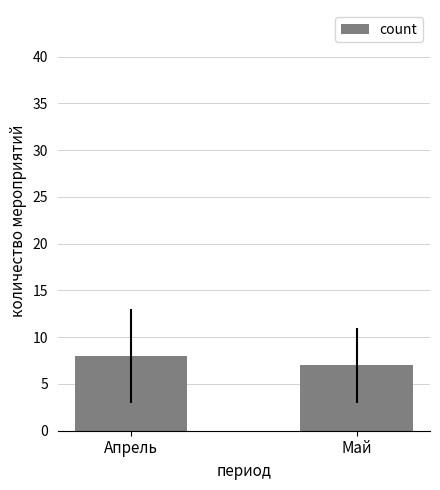

What is the approximate value at Апрель?

8